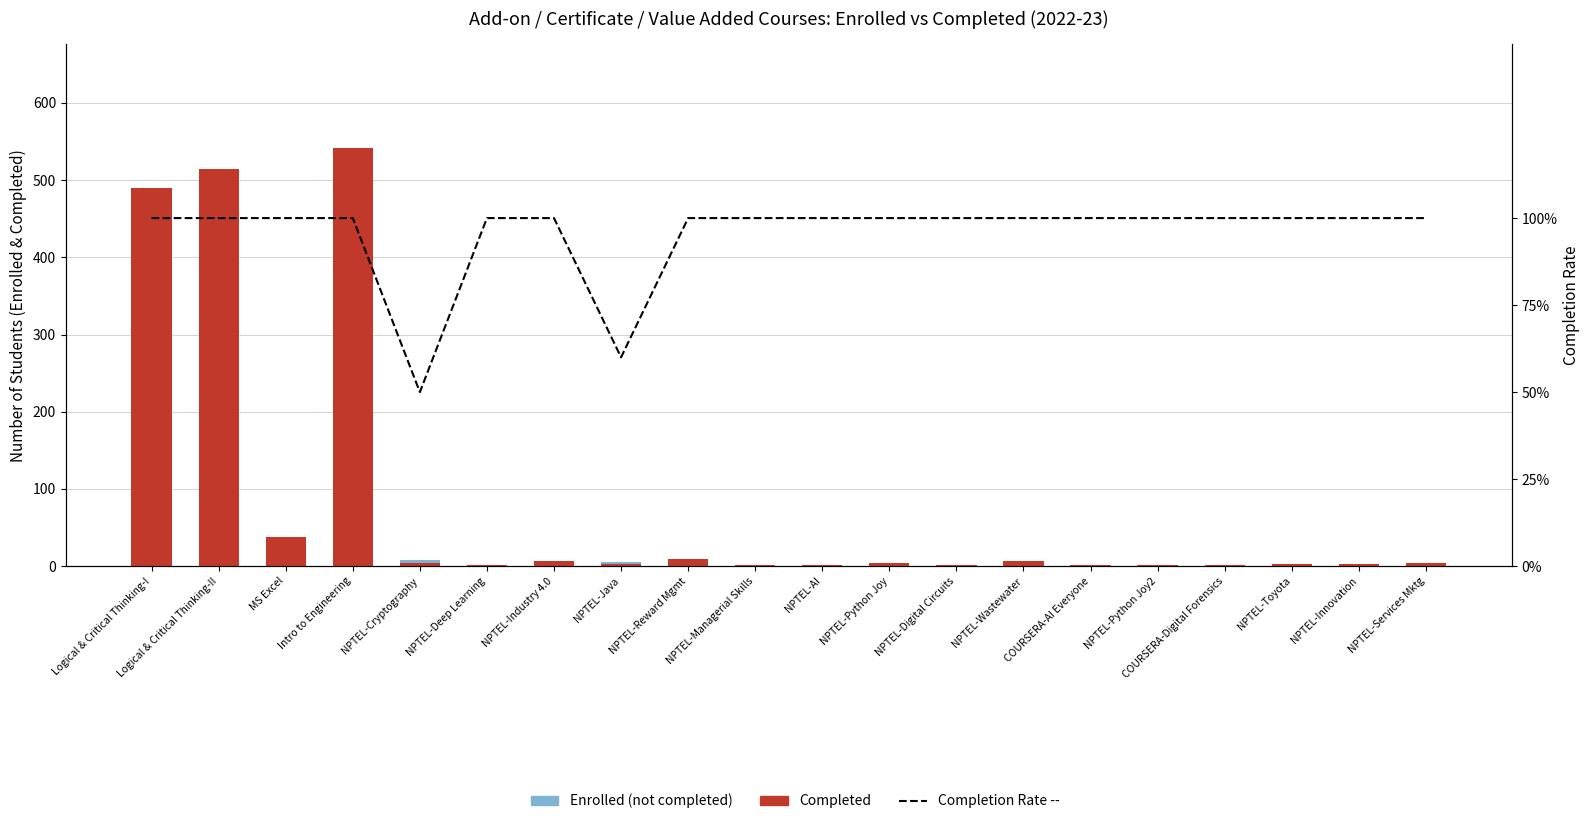

At which label does Completed first exceed 4?

Logical & Critical Thinking-I